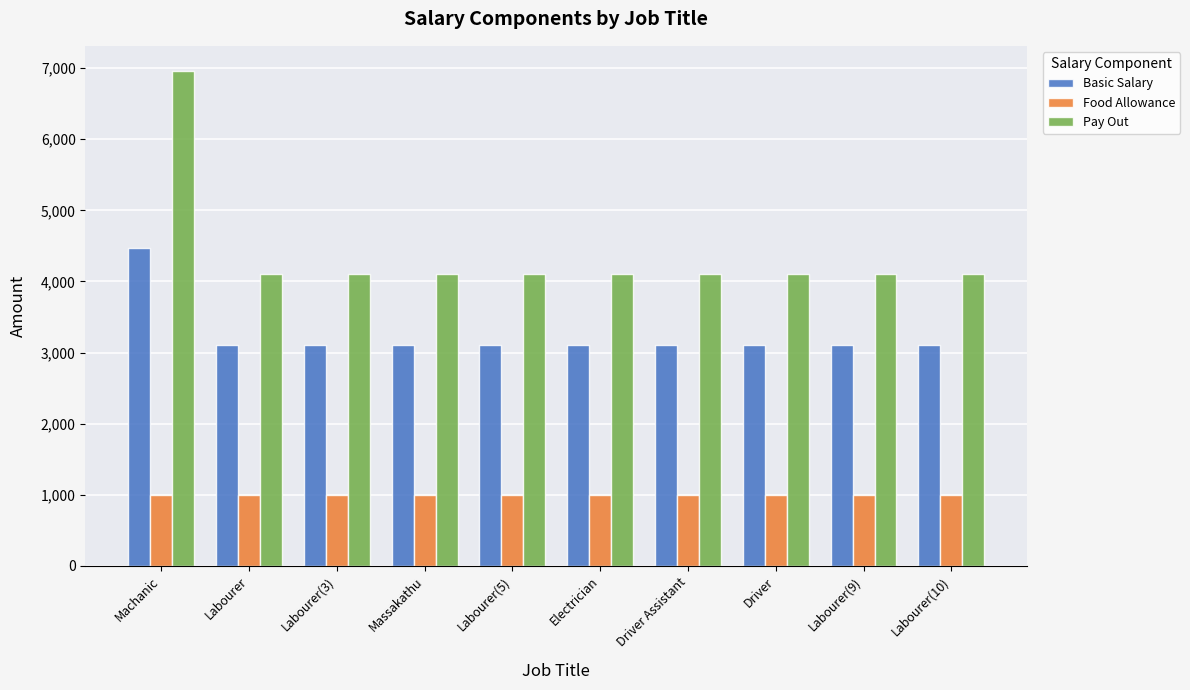

What position from the right is Machanic?

10